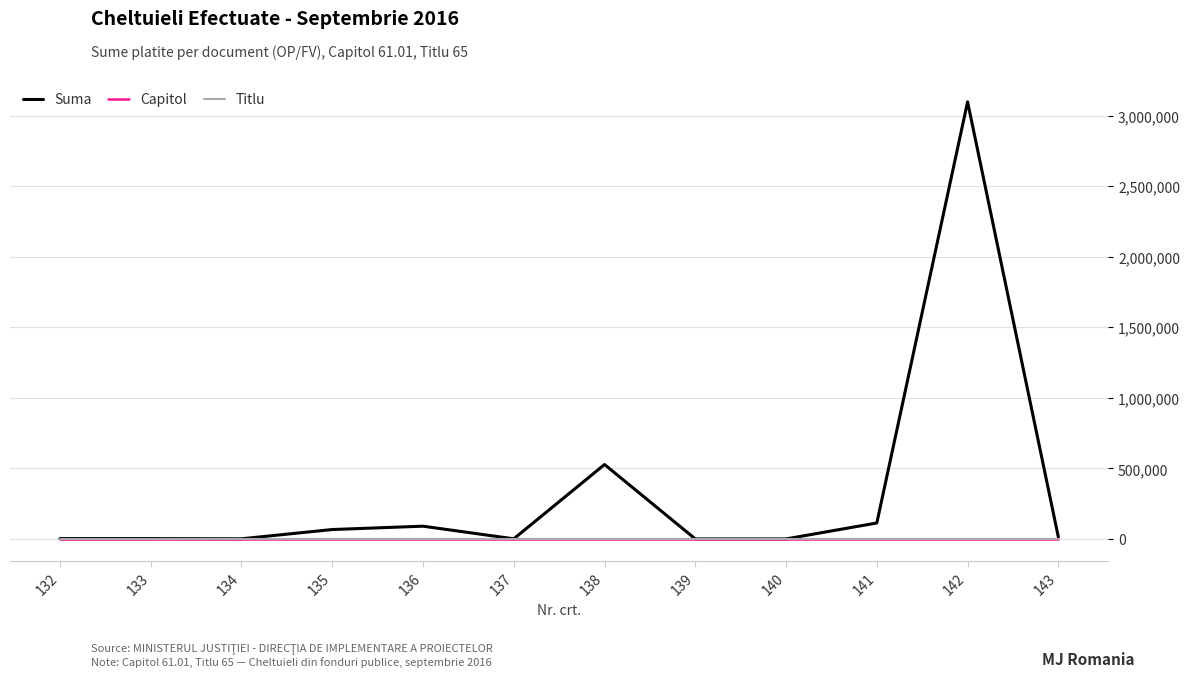

What is the greatest value displayed?

3097385.9